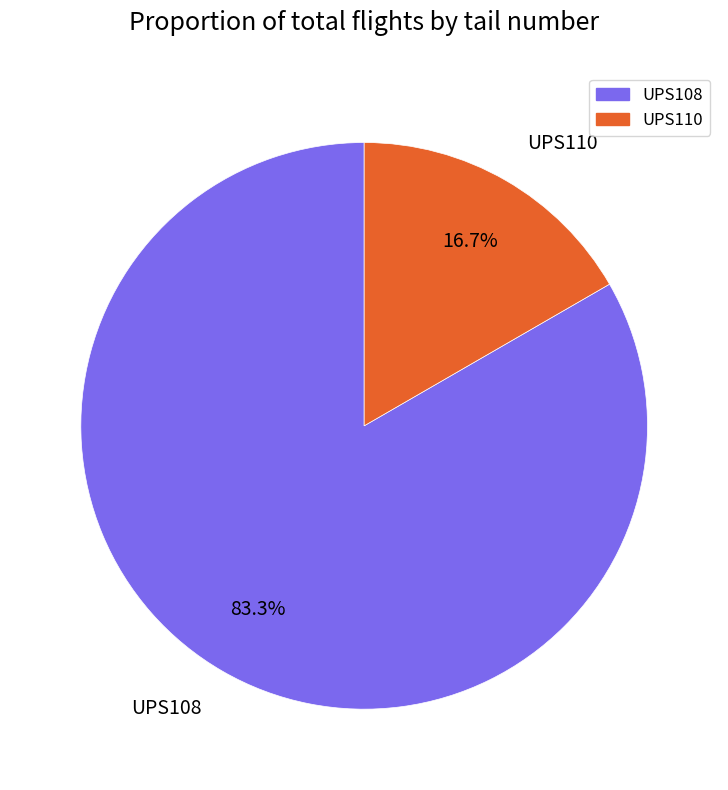

To the nearest percent, what is the difference between the UPS108 and UPS110 slice percentages?

67%